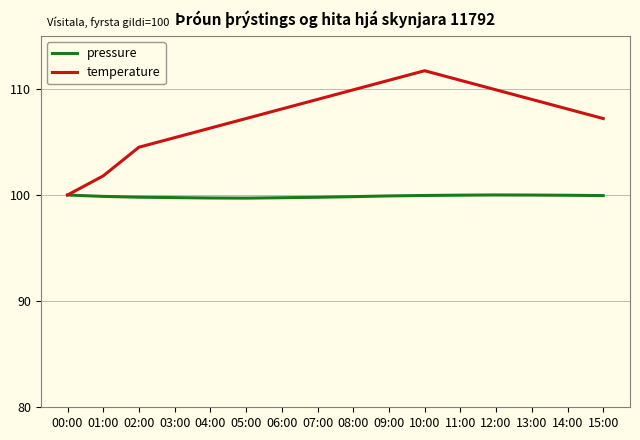

Which series has the largest total across all categories?

temperature